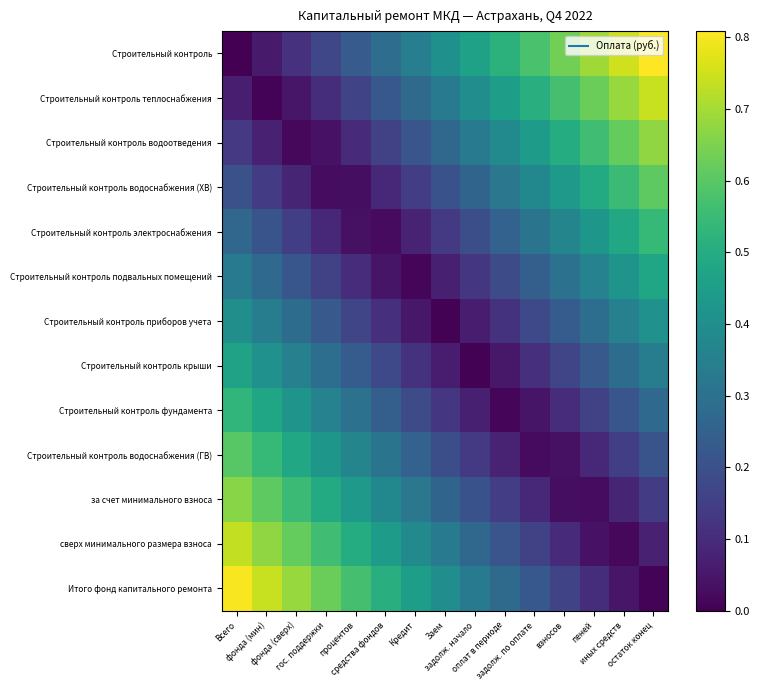

Reading right to left, what are all the values shown in this chart?

Строительный контроль: остаток конец=0.8	иных средств=0.8	пеней=0.7	взносов=0.6	задолж. по оплате=0.6	оплат в периоде=0.5	задолж. начало=0.5	Заем=0.4	Кредит=0.3	средства фондов=0.3	процентов=0.2	гос. поддержки=0.2	фонда (сверх)=0.1	фонда (мин)=0.1	Всего=0.0
Строительный контроль теплоснабжения: остаток конец=0.7	иных средств=0.7	пеней=0.6	взносов=0.6	задолж. по оплате=0.5	оплат в периоде=0.5	задолж. начало=0.4	Заем=0.3	Кредит=0.3	средства фондов=0.2	процентов=0.2	гос. поддержки=0.1	фонда (сверх)=0.0	фонда (мин)=0.0	Всего=0.1
Строительный контроль водоотведения: остаток конец=0.7	иных средств=0.6	пеней=0.6	взносов=0.5	задолж. по оплате=0.4	оплат в периоде=0.4	задолж. начало=0.3	Заем=0.3	Кредит=0.2	средства фондов=0.2	процентов=0.1	гос. поддержки=0.0	фонда (сверх)=0.0	фонда (мин)=0.1	Всего=0.1
Строительный контроль водоснабжения (ХВ): остаток конец=0.6	иных средств=0.6	пеней=0.5	взносов=0.4	задолж. по оплате=0.4	оплат в периоде=0.3	задолж. начало=0.3	Заем=0.2	Кредит=0.1	средства фондов=0.1	процентов=0.0	гос. поддержки=0.0	фонда (сверх)=0.1	фонда (мин)=0.1	Всего=0.2
Строительный контроль электроснабжения: остаток конец=0.5	иных средств=0.5	пеней=0.4	взносов=0.4	задолж. по оплате=0.3	оплат в периоде=0.3	задолж. начало=0.2	Заем=0.1	Кредит=0.1	средства фондов=0.0	процентов=0.0	гос. поддержки=0.1	фонда (сверх)=0.2	фонда (мин)=0.2	Всего=0.3
Строительный контроль подвальных помещений: остаток конец=0.5	иных средств=0.4	пеней=0.4	взносов=0.3	задолж. по оплате=0.2	оплат в периоде=0.2	задолж. начало=0.1	Заем=0.1	Кредит=0.0	средства фондов=0.0	процентов=0.1	гос. поддержки=0.2	фонда (сверх)=0.2	фонда (мин)=0.3	Всего=0.3
Строительный контроль приборов учета: остаток конец=0.4	иных средств=0.4	пеней=0.3	взносов=0.2	задолж. по оплате=0.2	оплат в периоде=0.1	задолж. начало=0.1	Заем=0.0	Кредит=0.1	средства фондов=0.1	процентов=0.2	гос. поддержки=0.2	фонда (сверх)=0.3	фонда (мин)=0.3	Всего=0.4
Строительный контроль крыши: остаток конец=0.3	иных средств=0.3	пеней=0.2	взносов=0.2	задолж. по оплате=0.1	оплат в периоде=0.1	задолж. начало=0.0	Заем=0.1	Кредит=0.1	средства фондов=0.2	процентов=0.2	гос. поддержки=0.3	фонда (сверх)=0.4	фонда (мин)=0.4	Всего=0.5
Строительный контроль фундамента: остаток конец=0.3	иных средств=0.2	пеней=0.2	взносов=0.1	задолж. по оплате=0.0	оплат в периоде=0.0	задолж. начало=0.1	Заем=0.1	Кредит=0.2	средства фондов=0.2	процентов=0.3	гос. поддержки=0.4	фонда (сверх)=0.4	фонда (мин)=0.5	Всего=0.5
Строительный контроль водоснабжения (ГВ): остаток конец=0.2	иных средств=0.2	пеней=0.1	взносов=0.0	задолж. по оплате=0.0	оплат в периоде=0.1	задолж. начало=0.1	Заем=0.2	Кредит=0.3	средства фондов=0.3	процентов=0.4	гос. поддержки=0.4	фонда (сверх)=0.5	фонда (мин)=0.5	Всего=0.6
за счет минимального взноса: остаток конец=0.1	иных средств=0.1	пеней=0.0	взносов=0.0	задолж. по оплате=0.1	оплат в периоде=0.1	задолж. начало=0.2	Заем=0.3	Кредит=0.3	средства фондов=0.4	процентов=0.4	гос. поддержки=0.5	фонда (сверх)=0.6	фонда (мин)=0.6	Всего=0.7
сверх минимального размера взноса: остаток конец=0.1	иных средств=0.0	пеней=0.0	взносов=0.1	задолж. по оплате=0.2	оплат в периоде=0.2	задолж. начало=0.3	Заем=0.3	Кредит=0.4	средства фондов=0.4	процентов=0.5	гос. поддержки=0.6	фонда (сверх)=0.6	фонда (мин)=0.7	Всего=0.7
Итого фонд капитального ремонта: остаток конец=0.0	иных средств=0.0	пеней=0.1	взносов=0.2	задолж. по оплате=0.2	оплат в периоде=0.3	задолж. начало=0.3	Заем=0.4	Кредит=0.5	средства фондов=0.5	процентов=0.6	гос. поддержки=0.6	фонда (сверх)=0.7	фонда (мин)=0.7	Всего=0.8